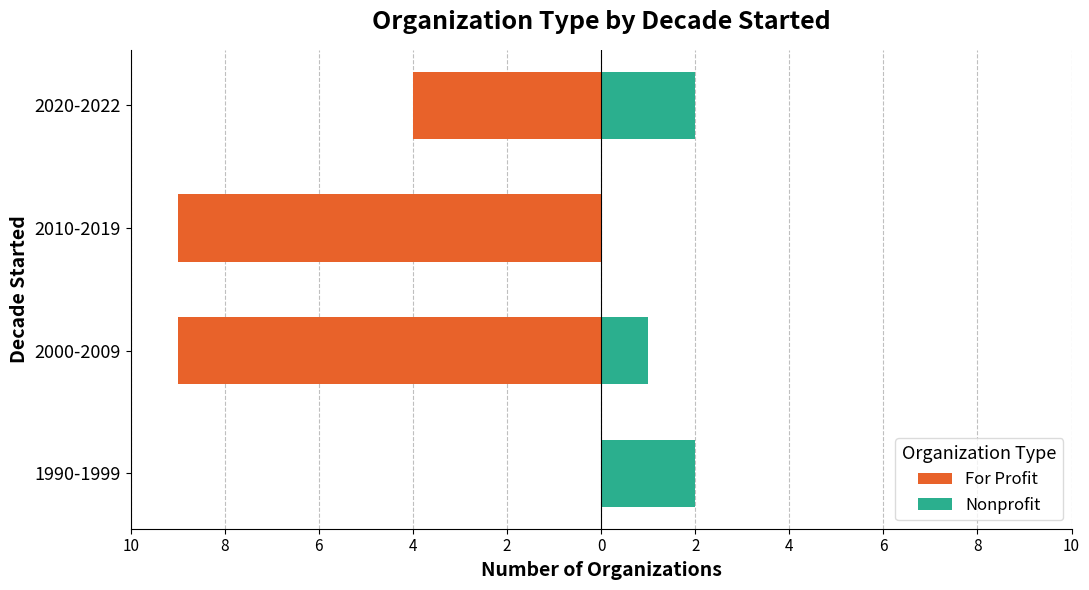

What is the difference between the maximum and minimum values in the For Profit series?

9